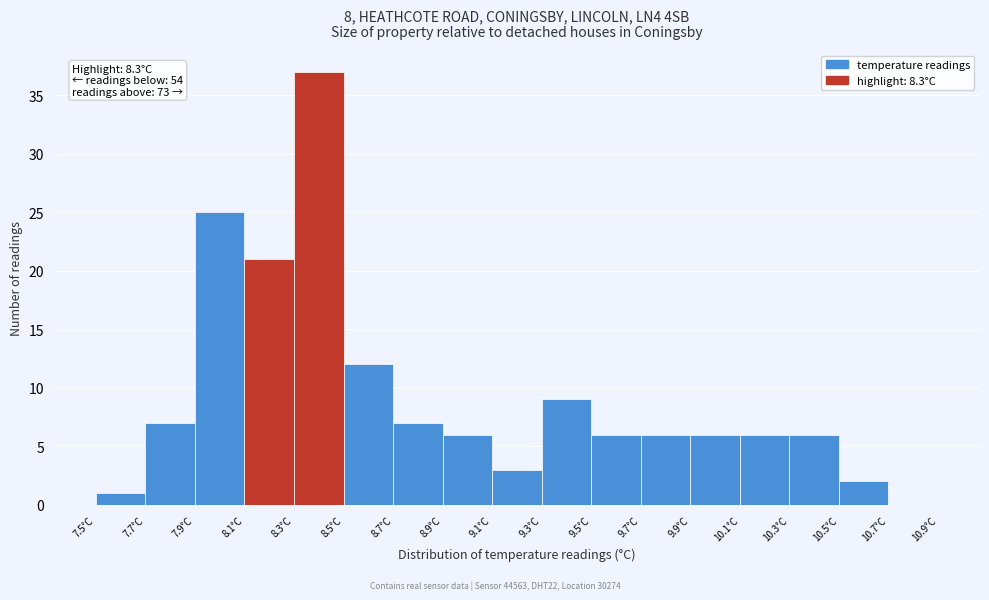

Over which range of the x-axis is the bar tallest?

8.3 to 8.5